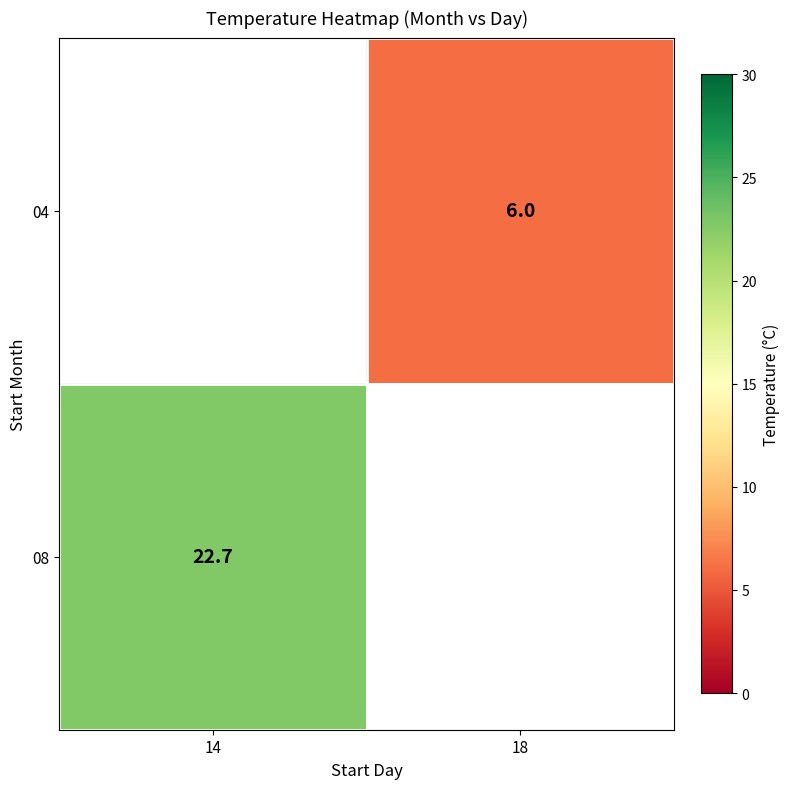

True or false: 04 has a value of 6.0 at 18.

True